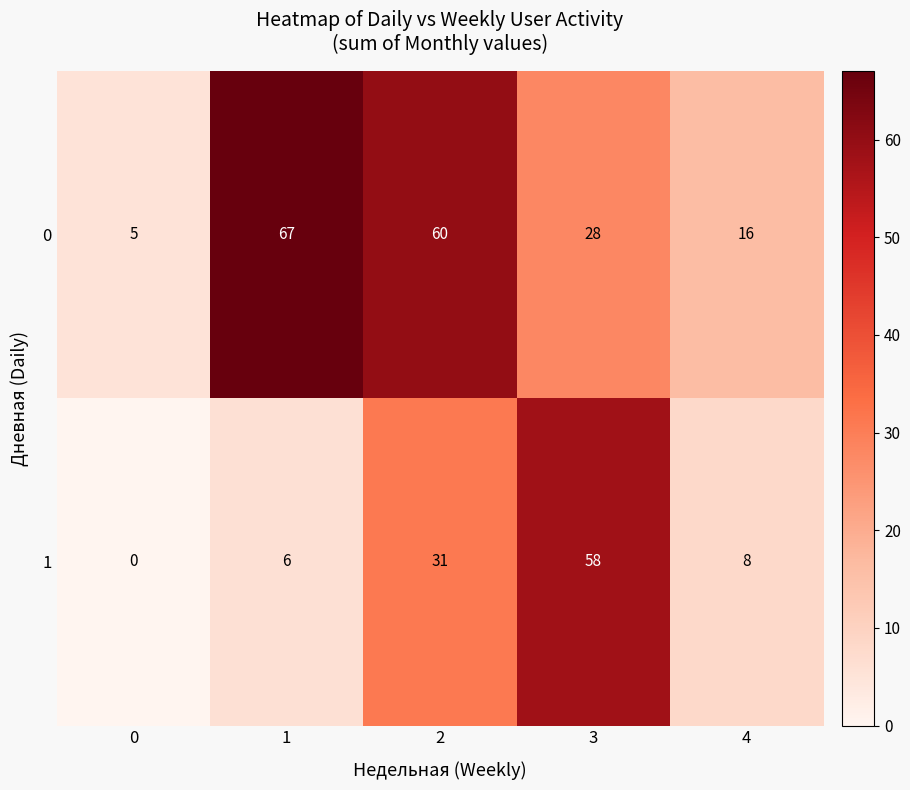

How many data points does each series have?

5